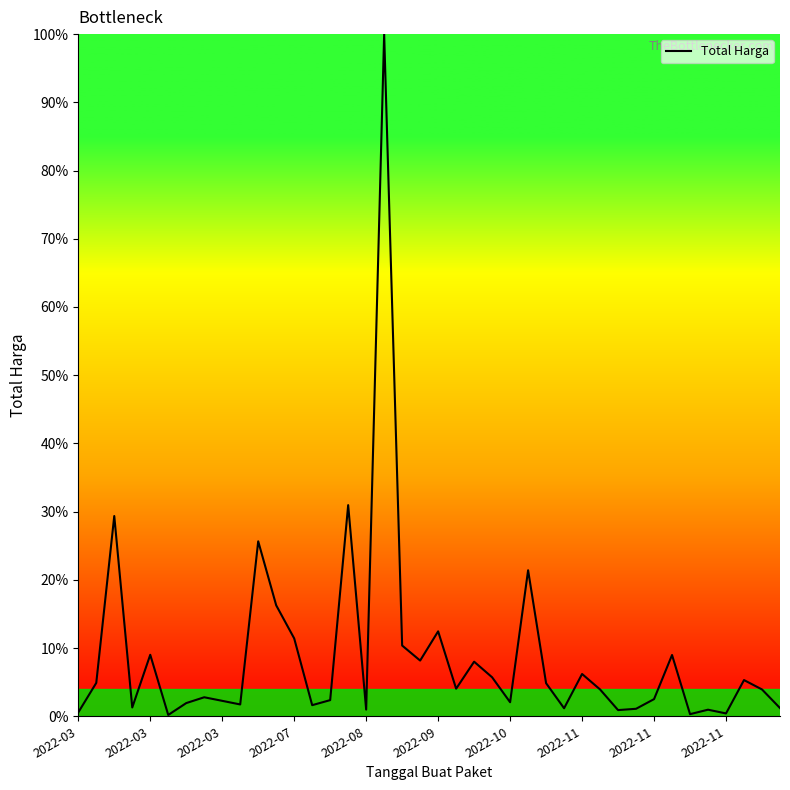

What is the difference between the maximum and minimum values?

99.8